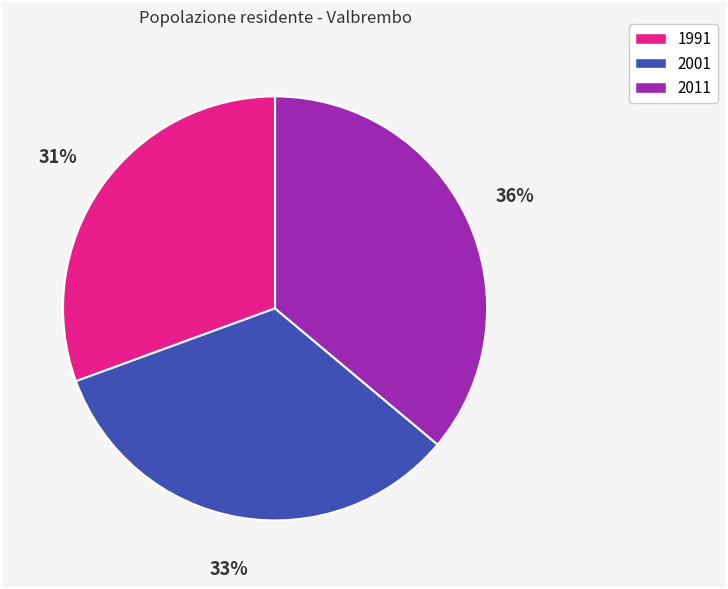

What percentage is the 2001 slice, to the nearest percent?

33%